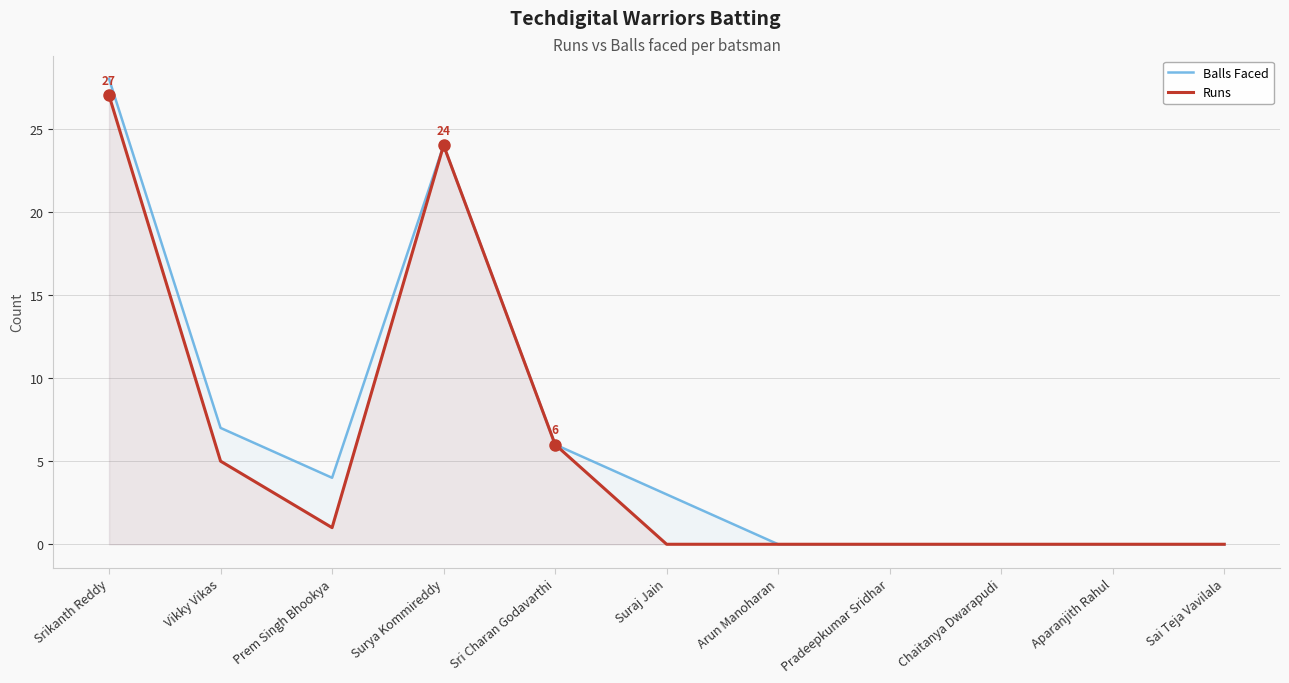

Is the value of Balls Faced at Vikky Vikas greater than the value of Runs at Surya Kommireddy?

No